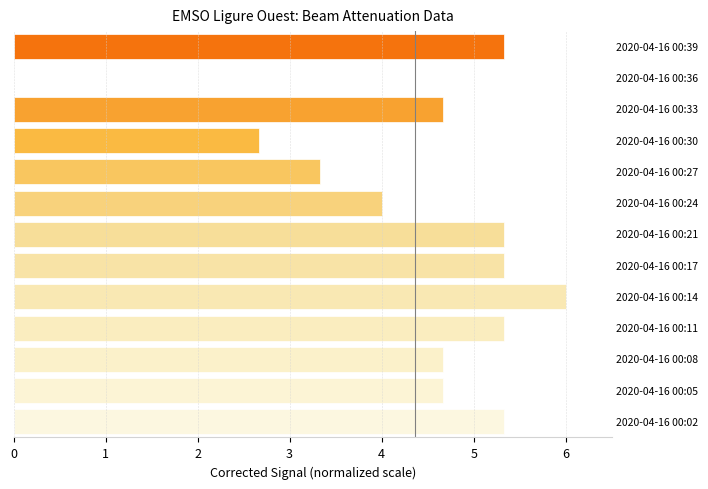

What is the sum of all values?

56.7